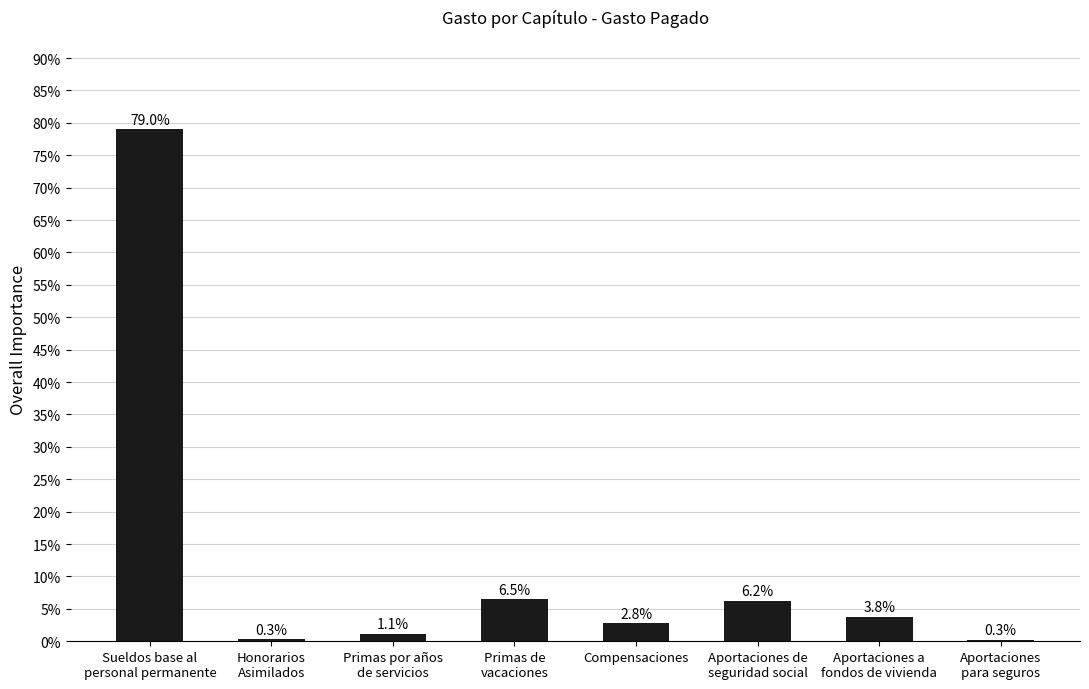

What is the sum of all values?

100.0